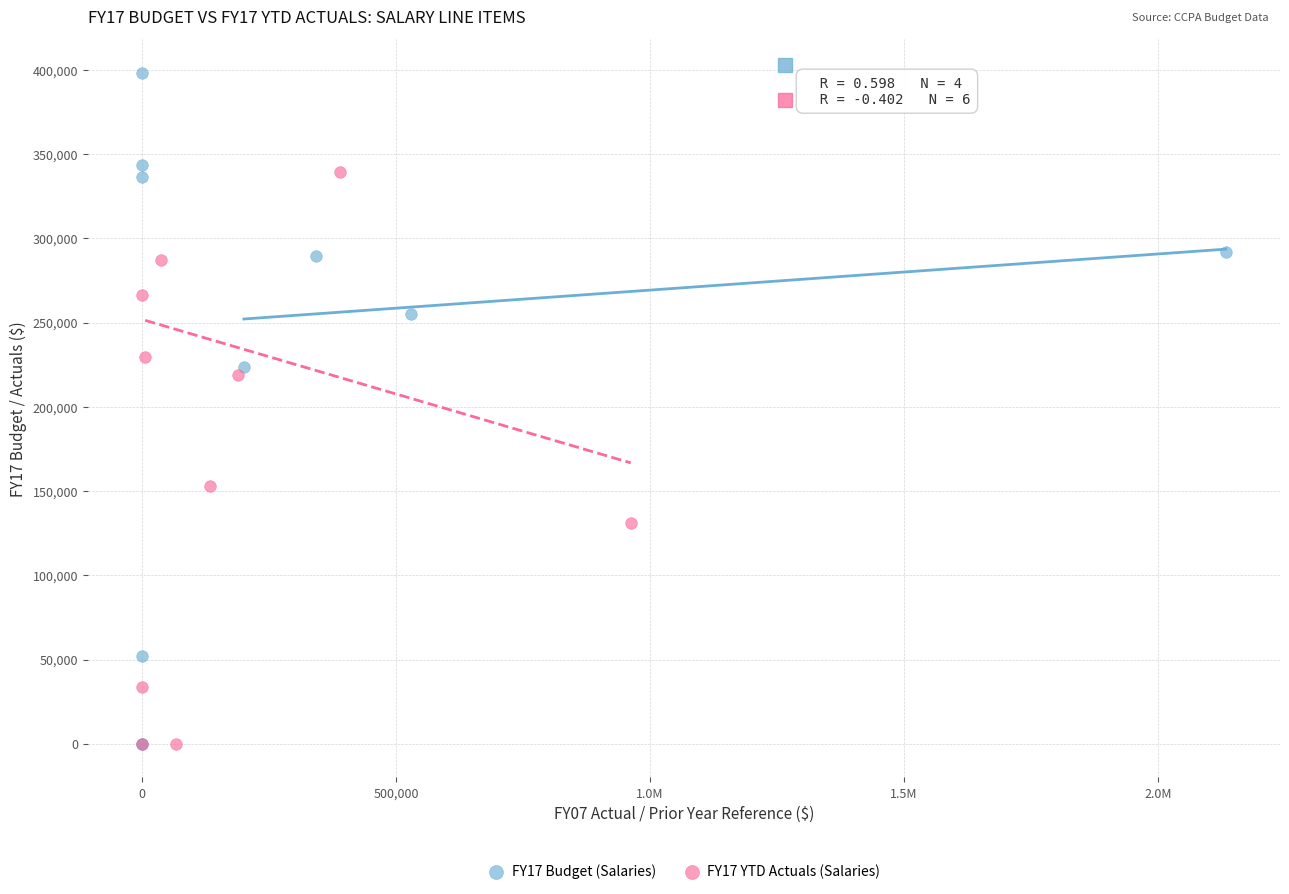

Which series contains the highest Y value?

FY17 Budget (Salaries)